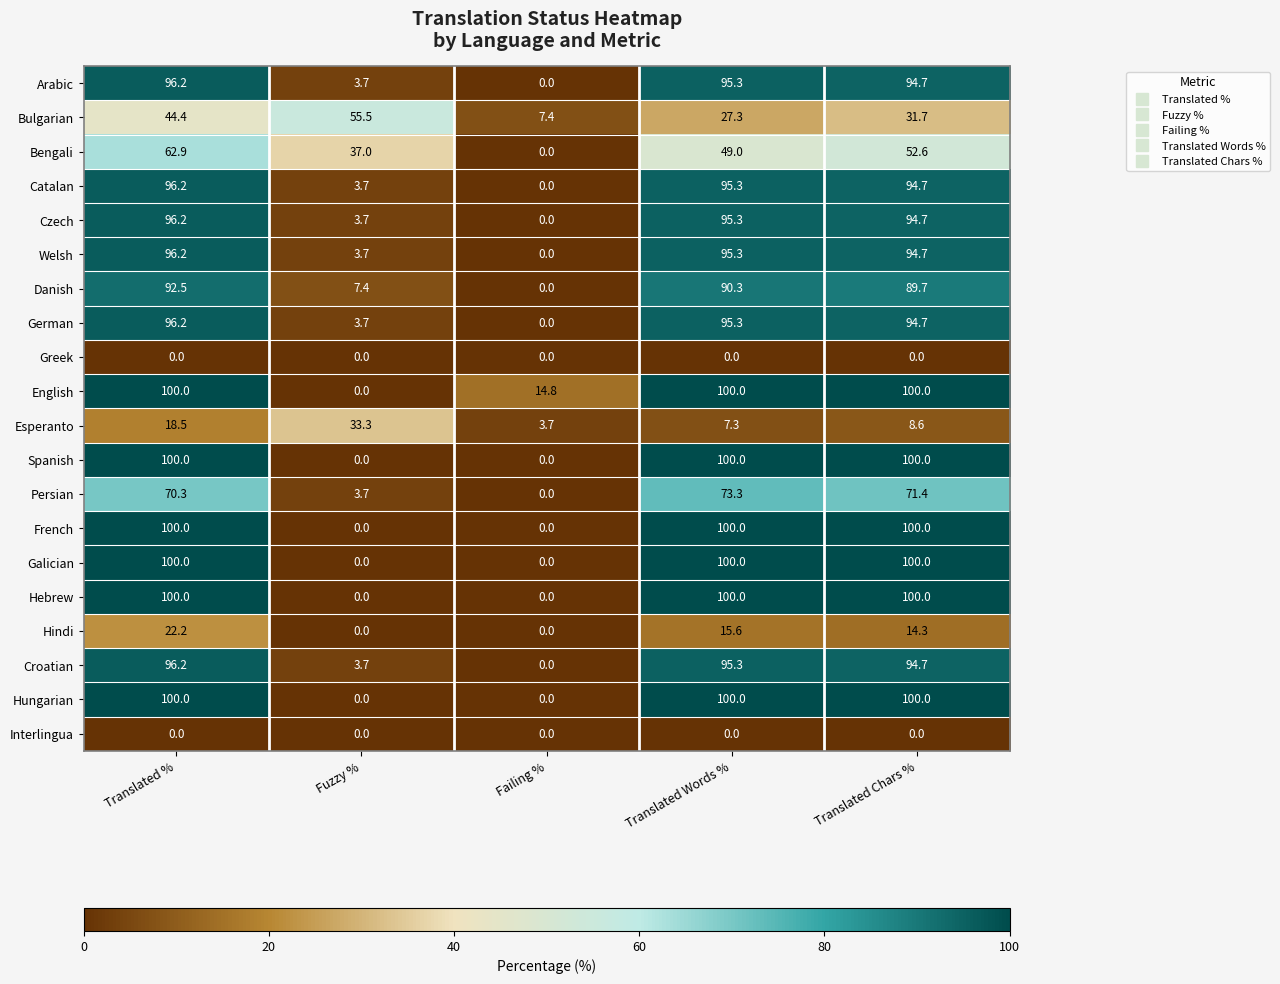

At how many categories does at least one series exceed 55?

4